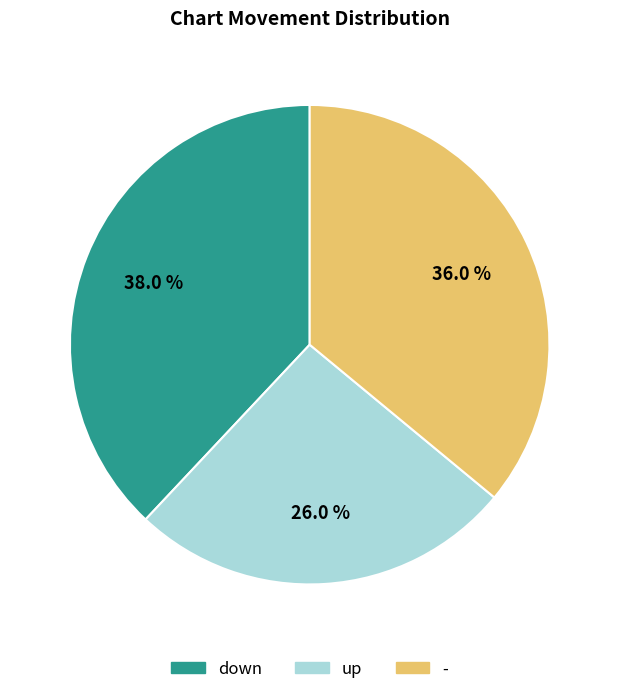

Which slice is the smallest?

up